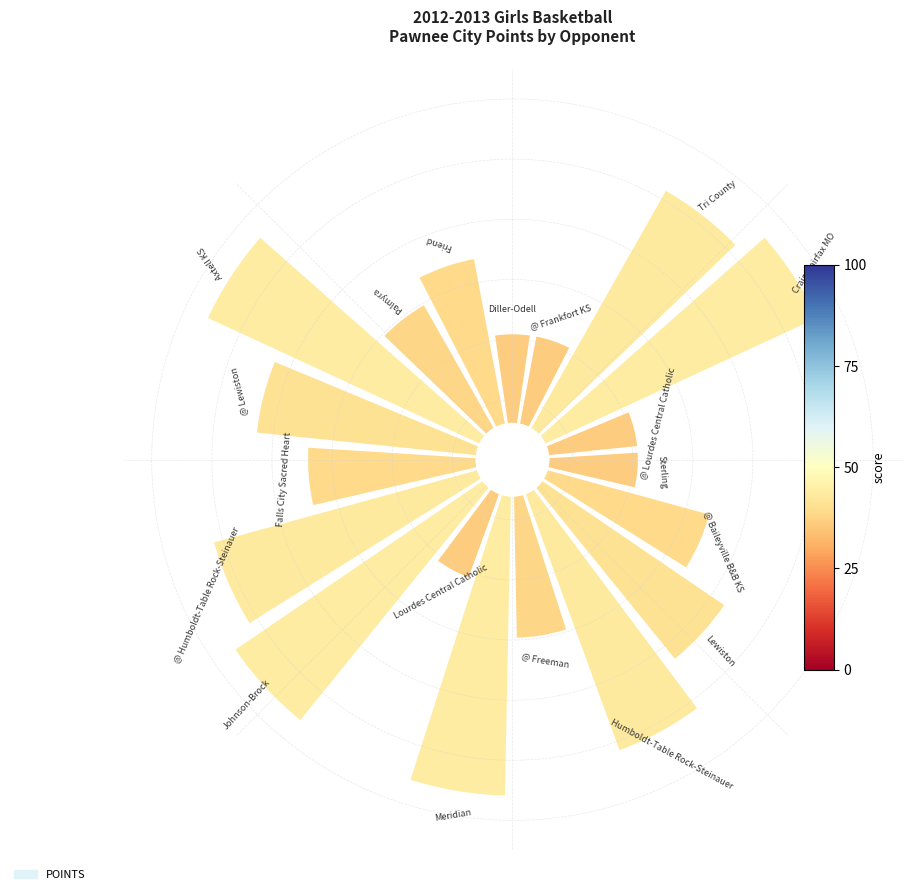

To the nearest percent, what is the difference between the largest and smallest slice percentages?

6%